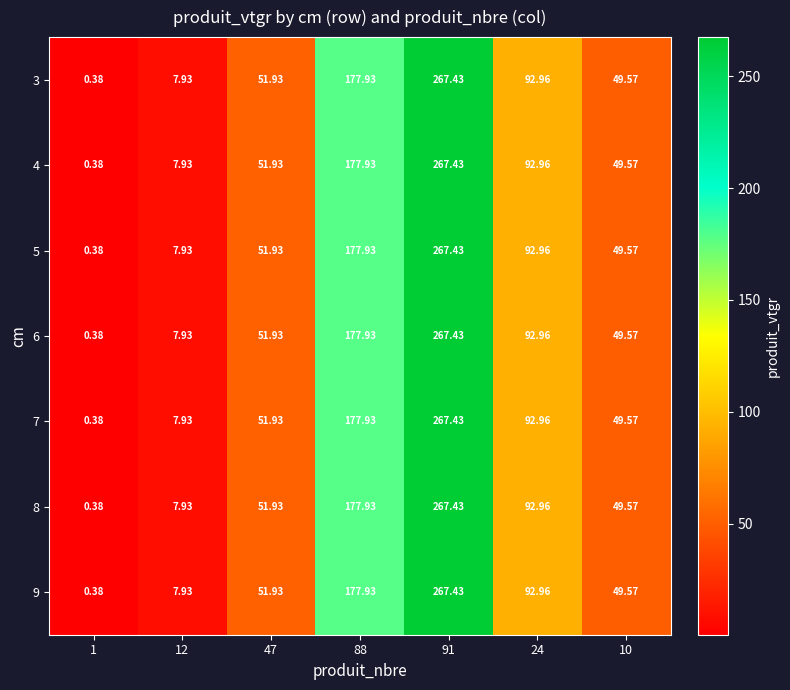

Count the number of categories in the chart.

7